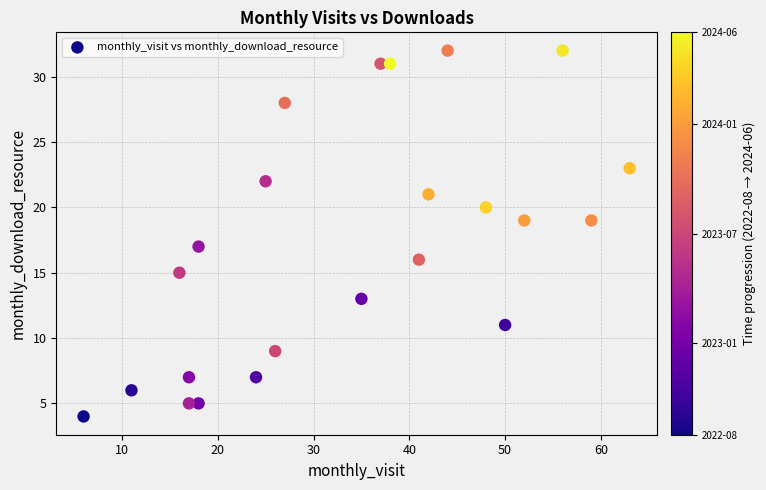

What is the range of X values (max minus min)?

57